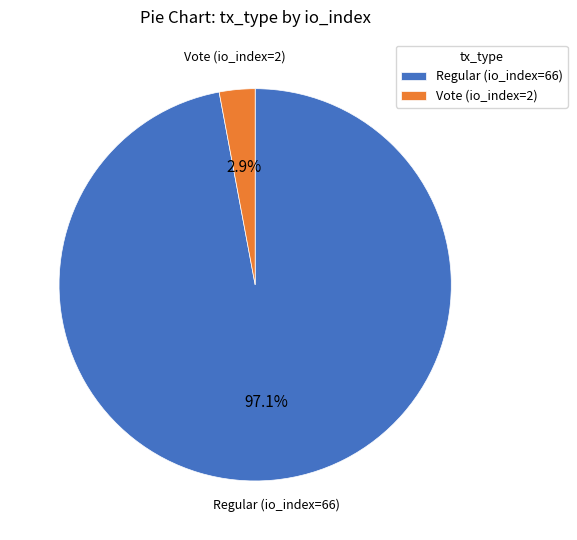

Which has a higher value, Vote (io_index=2) or Regular (io_index=66)?

Regular (io_index=66)